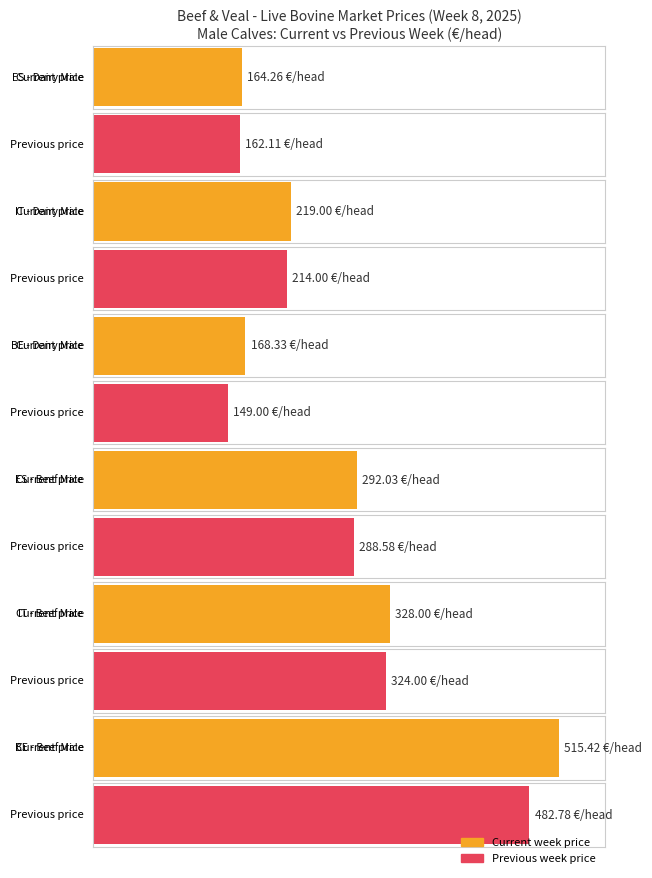

At which label is Market Price (Dairy Male) closest to 191?

BE